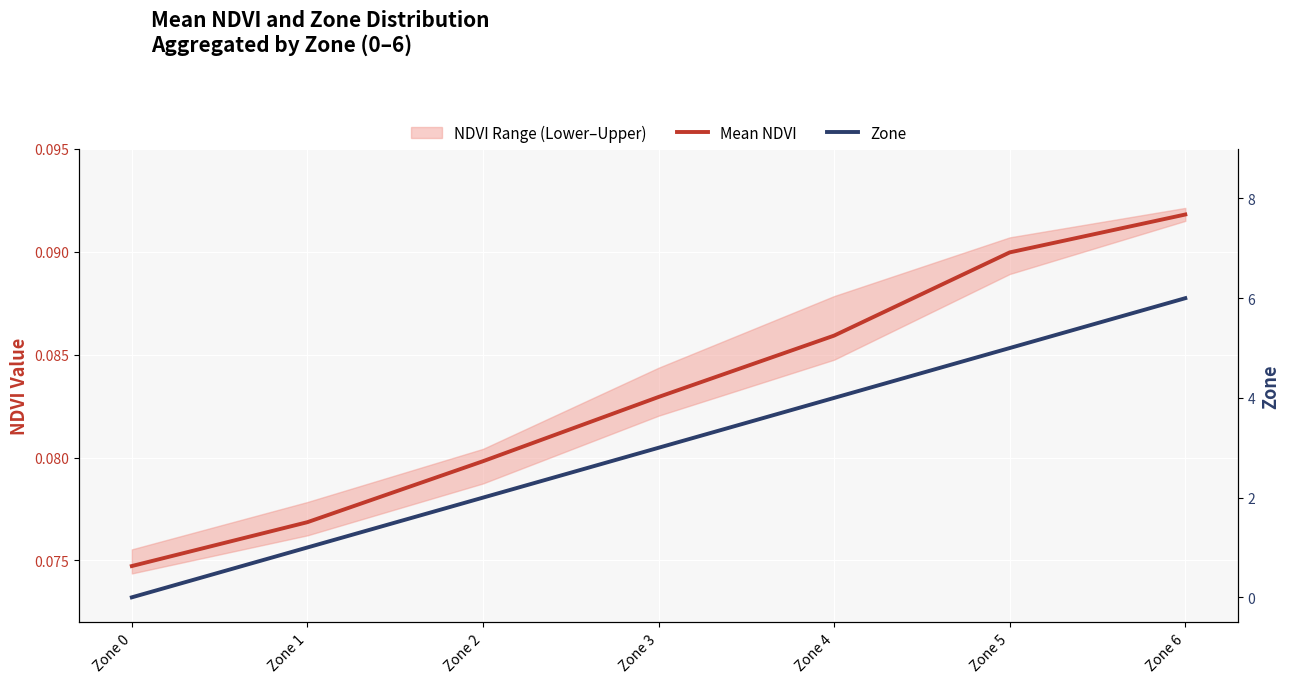

Is the value of Zone at Zone 0 greater than the value of Mean NDVI at Zone 0?

No